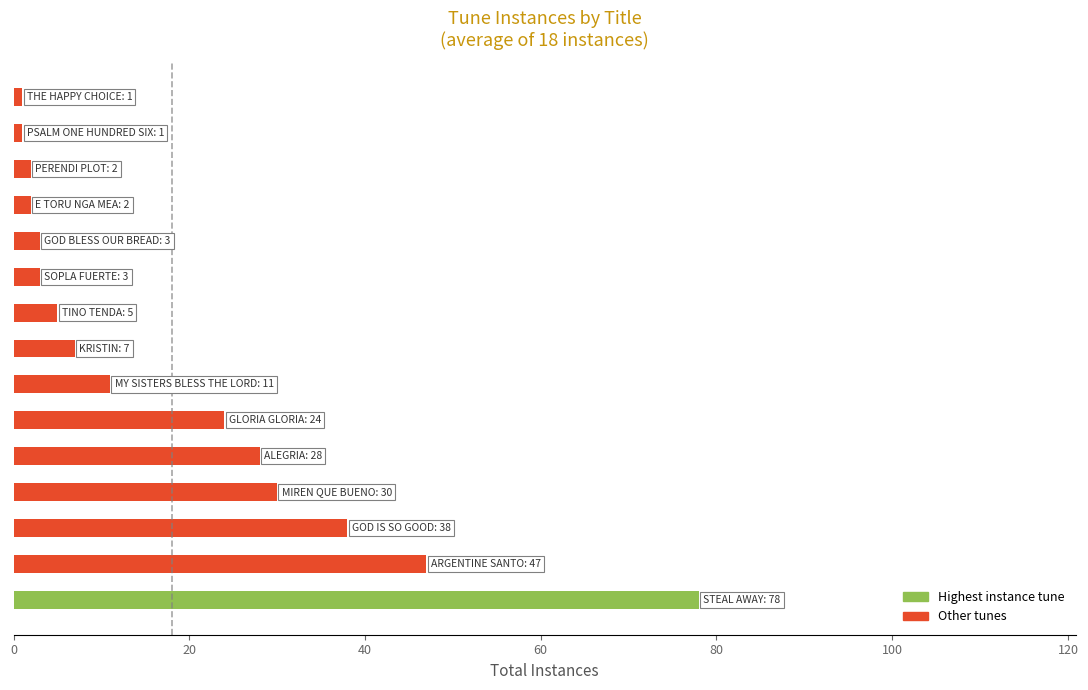

Reading bottom to top, transcribe all the data shown in this chart.

78	47	38	30	28	24	11	7	5	3	3	2	2	1	1